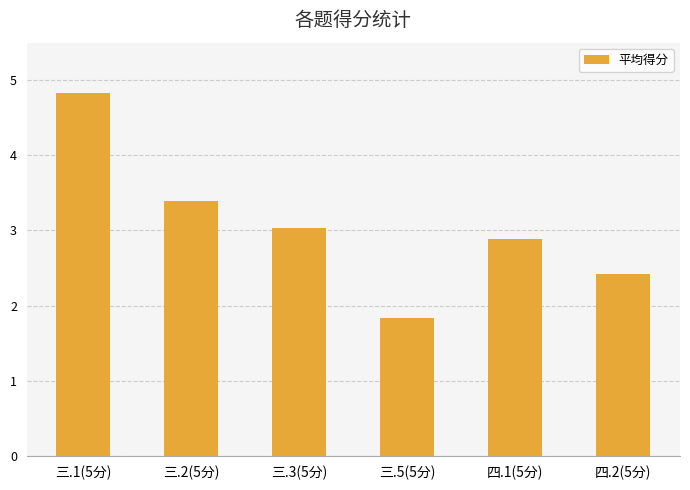

What is the difference between the values at 四.2(5分) and 四.1(5分)?

0.5